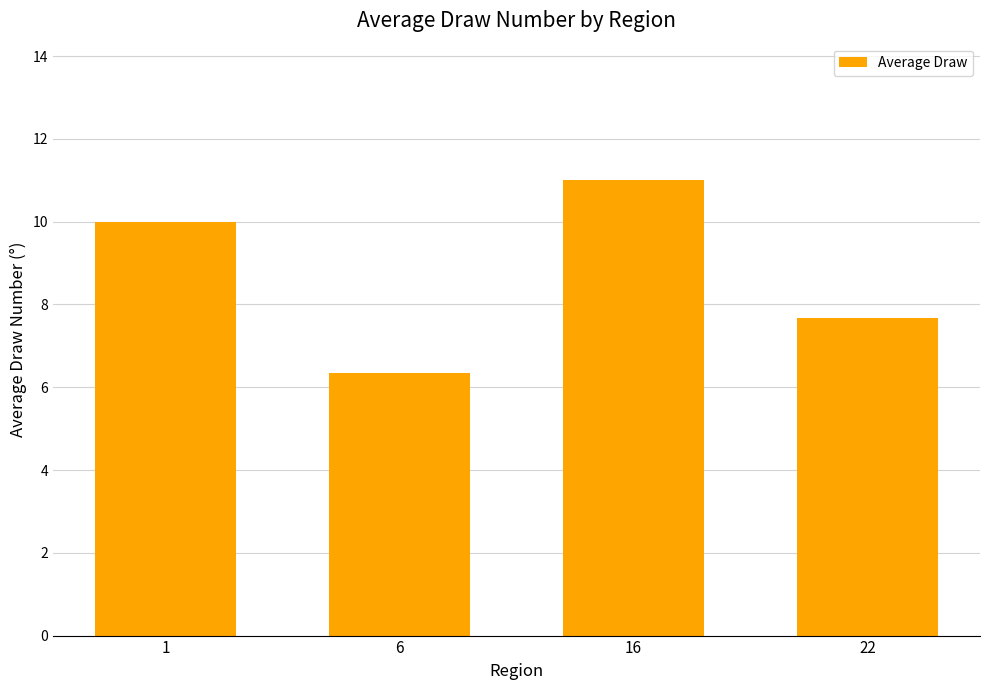

Rank the categories by value from highest to lowest.

16, 1, 22, 6